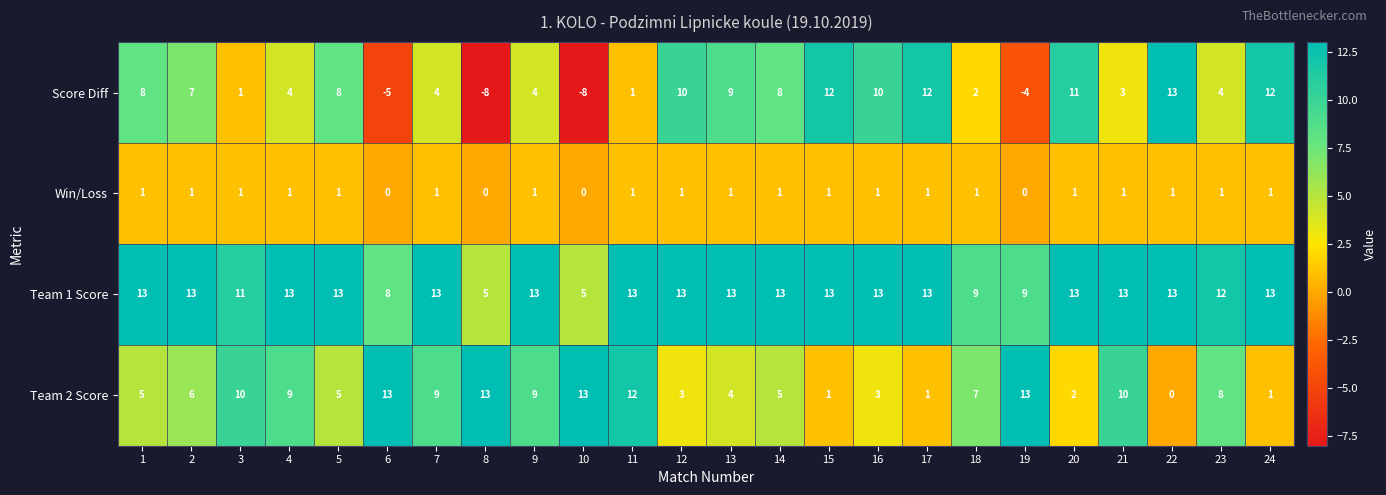

What is the maximum value for Team 2 Score?

13